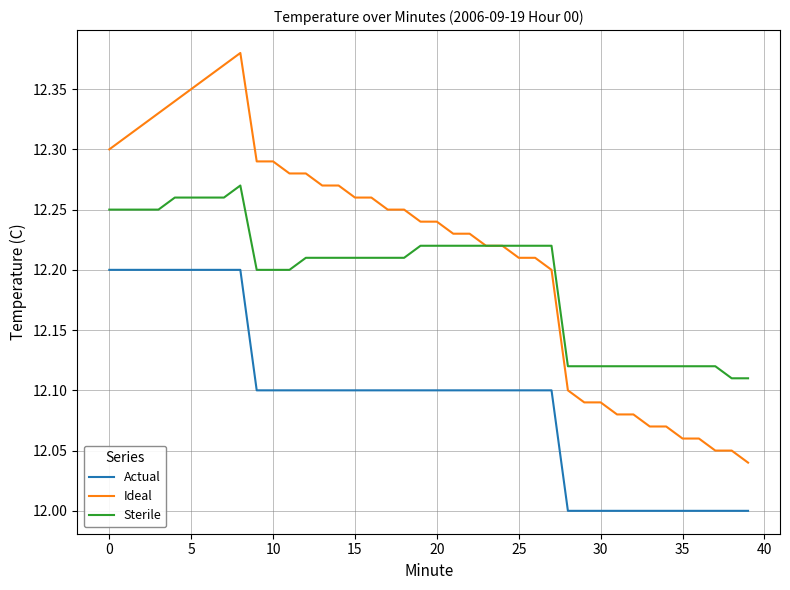

True or false: Actual and Ideal intersect in this chart.

False